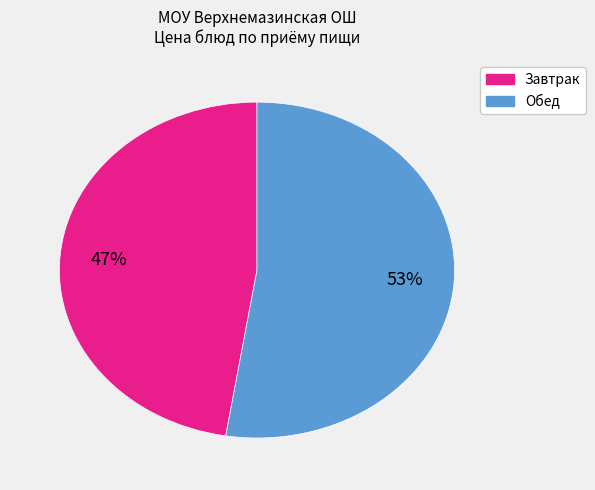

To the nearest percent, what is the average slice percentage?

50%